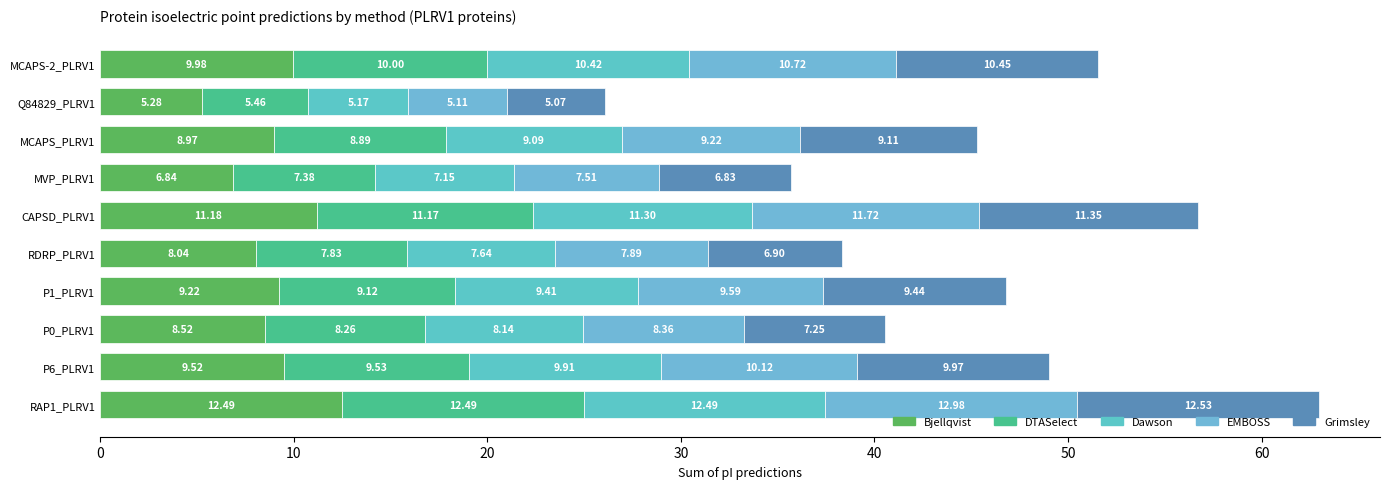

How many data points in Bjellqvist are above 9?

5